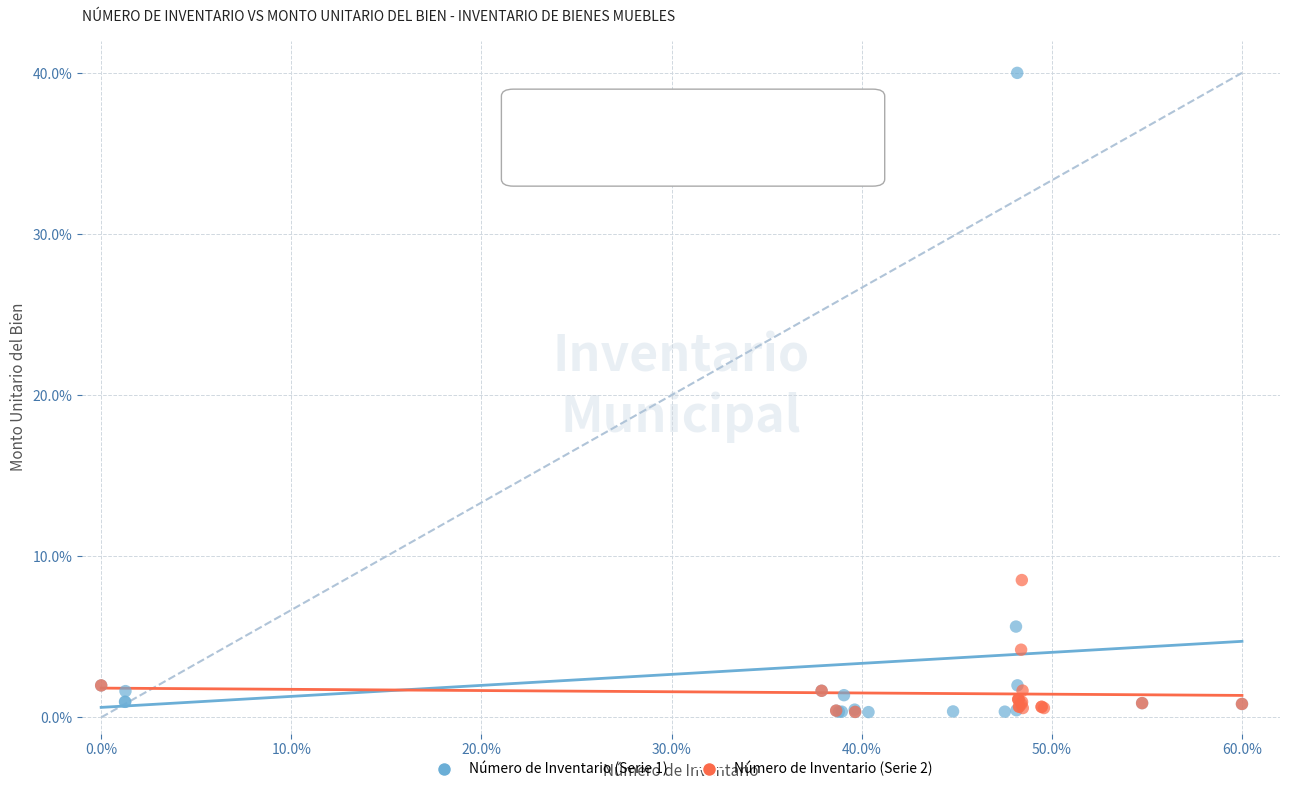

Which series has the largest Y range (max minus min)?

Número de Inventario (Serie 1)